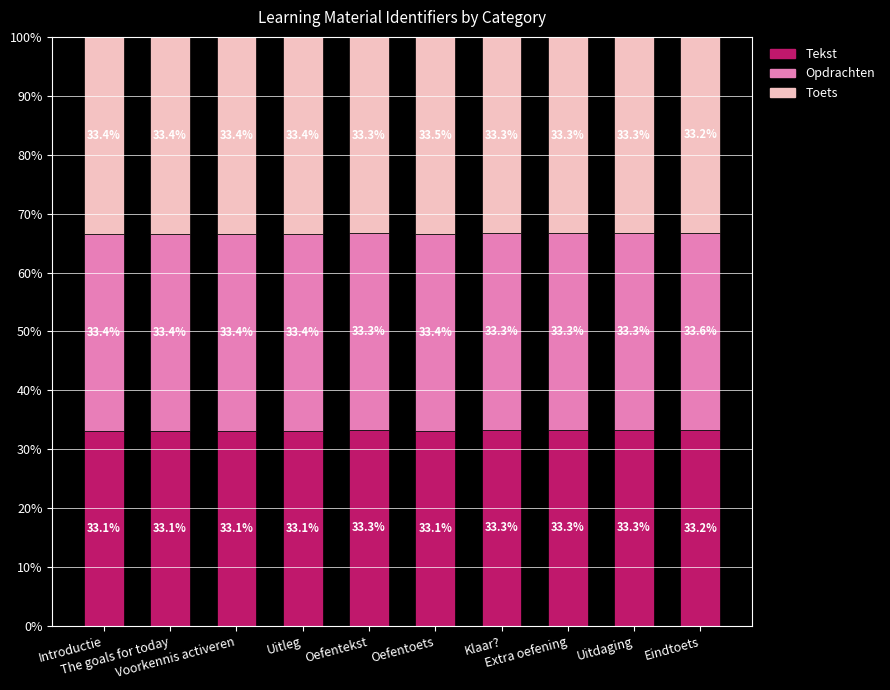

What is the highest value of the Tekst series?

33.3